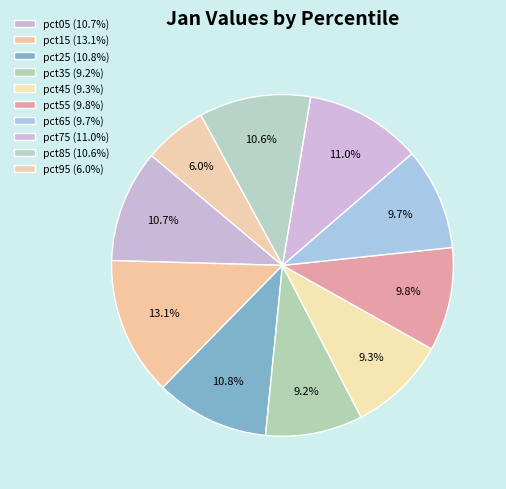

What portion of the pie excludes pct55?

90.2%